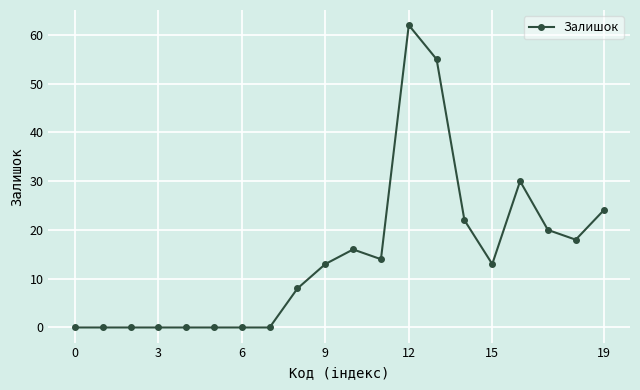

Does the chart display data point markers on the line(s)?

Yes